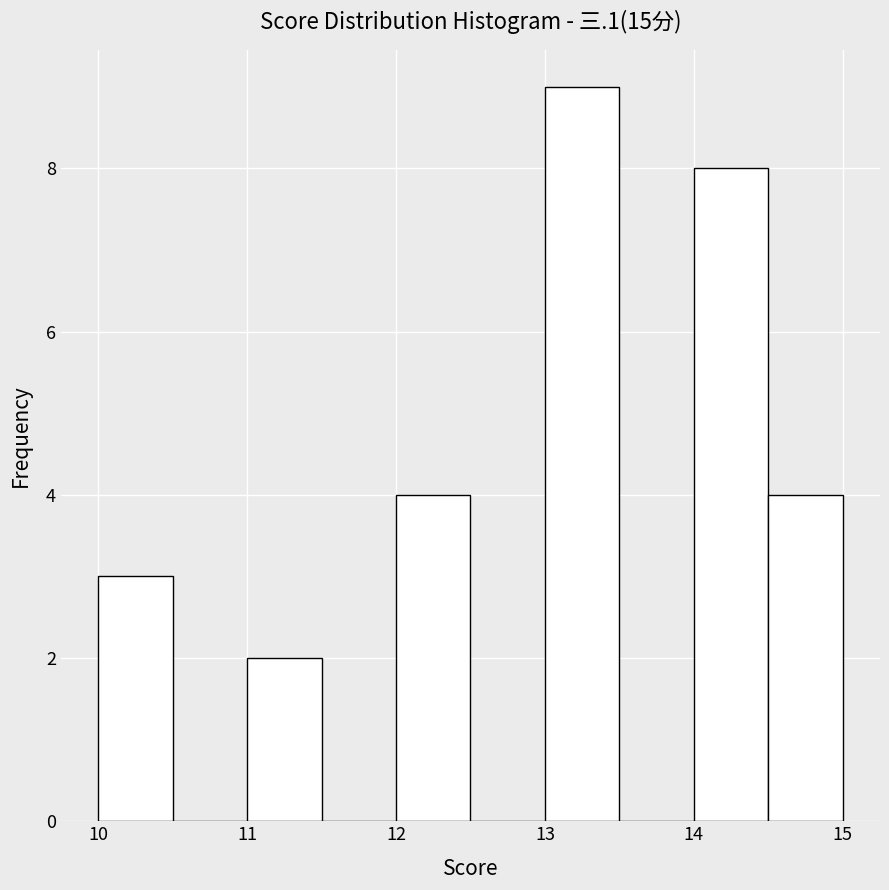

Reading left to right, list every bar in this chart as the range it spans on the x-axis followed by its height. The values are not printed on the chart, so give them approximately, as read against the axis.

10.0 to 10.5: 3
10.5 to 11.0: 0
11.0 to 11.5: 2
11.5 to 12.0: 0
12.0 to 12.5: 4
12.5 to 13.0: 0
13.0 to 13.5: 9
13.5 to 14.0: 0
14.0 to 14.5: 8
14.5 to 15.0: 4